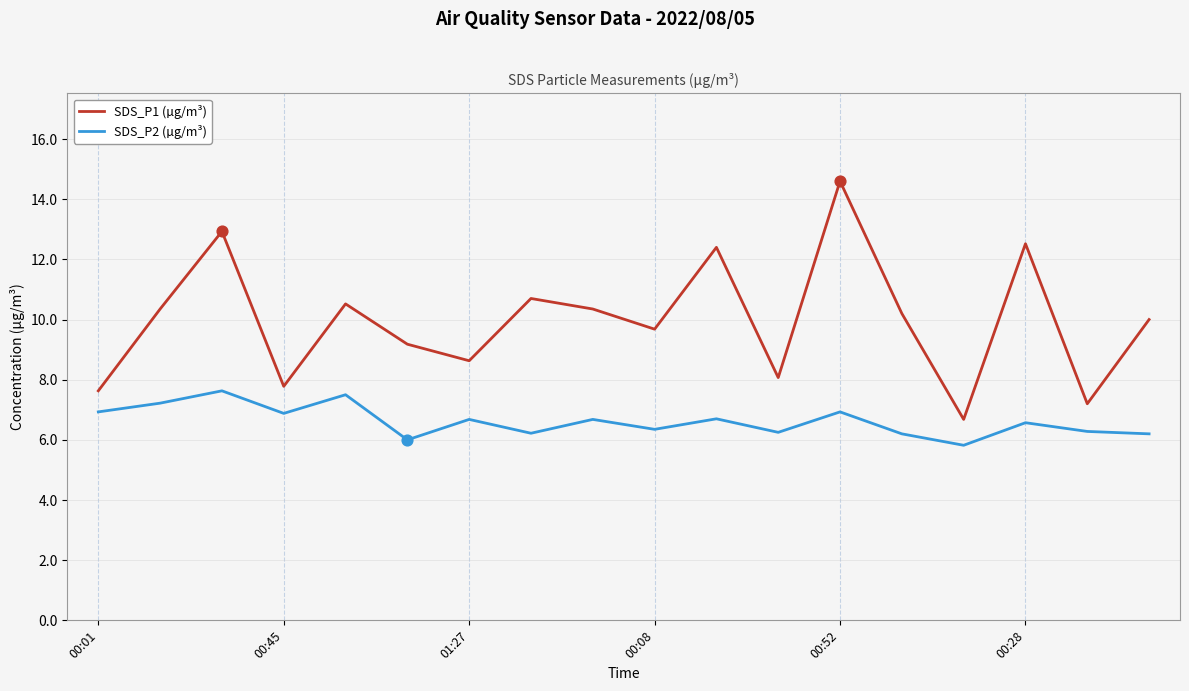

Which series has the largest total across all categories?

SDS_P1 (µg/m³)